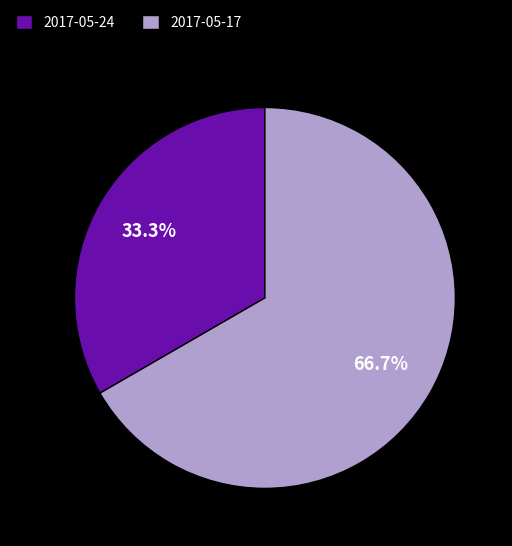

How many segments does this pie chart have?

2